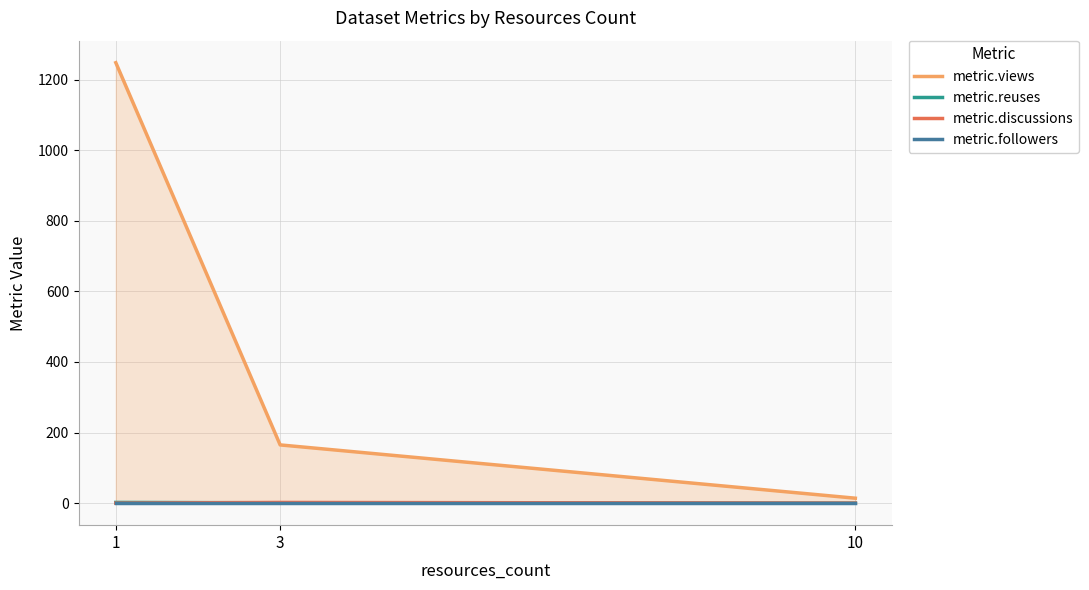

What is the difference between the maximum and minimum values in the metric.views series?

1234